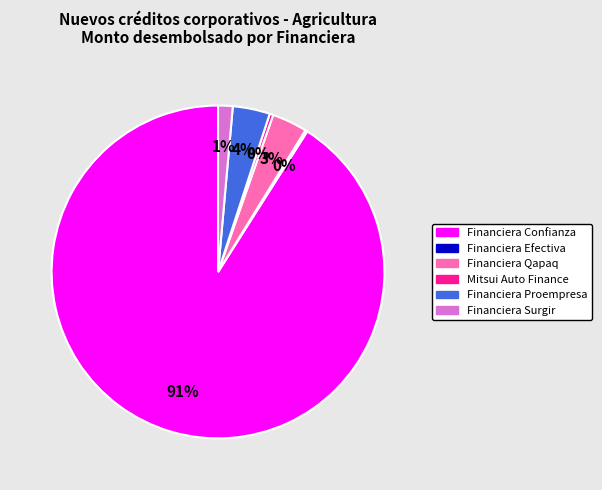

Does any single category account for the majority?

Yes